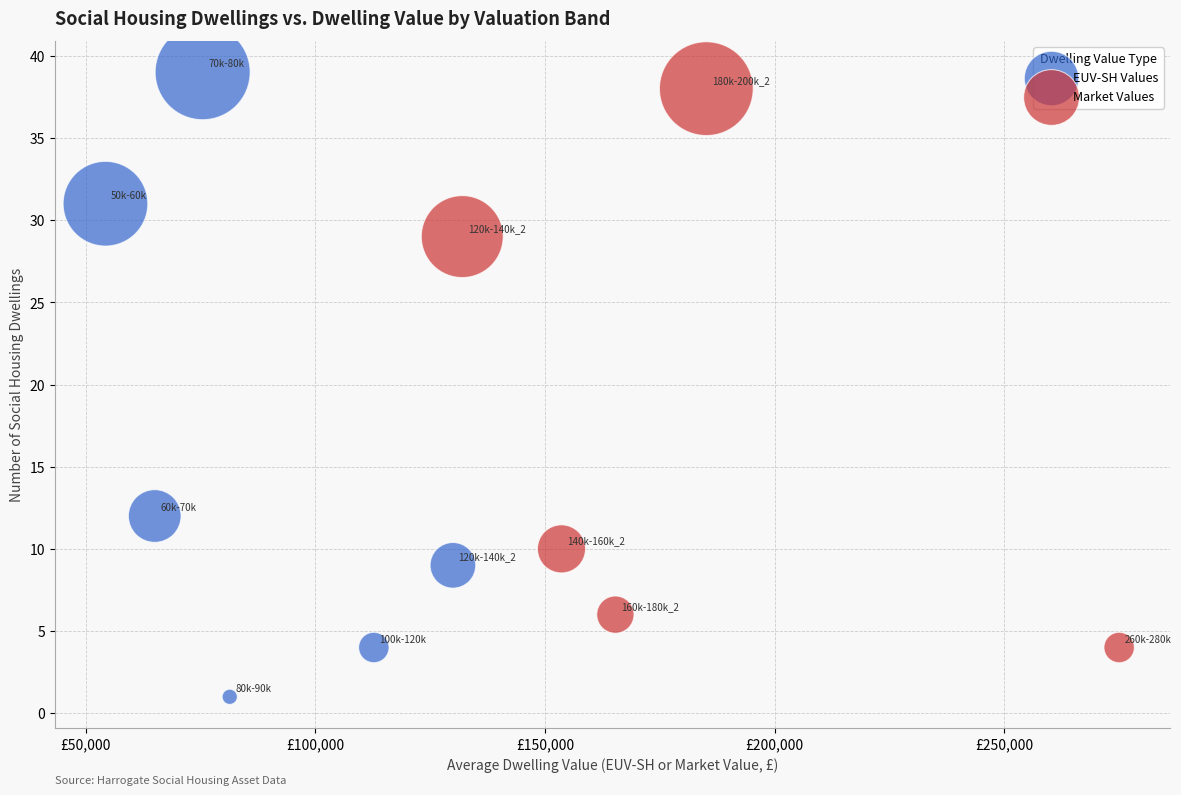

Which series reaches the maximum Y coordinate?

EUV-SH Values